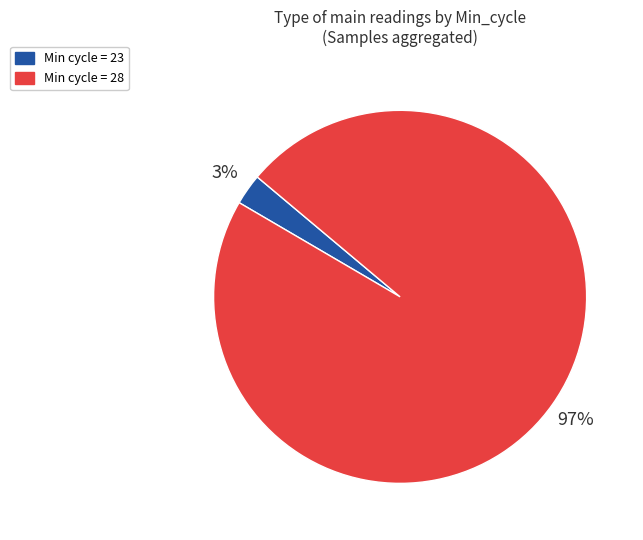

Is there a majority slice in this chart?

Yes